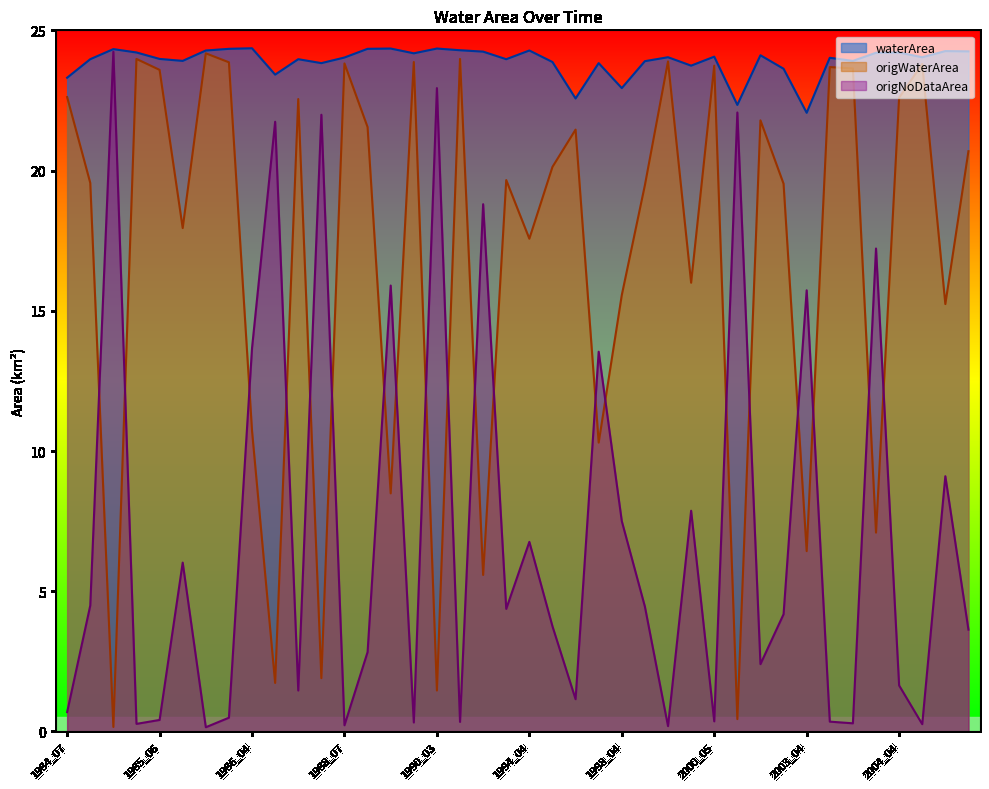

Reading right to left, transcribe all the data shown in this chart.

waterArea: 24.2	24.3	24.0	24.2	24.2	23.9	24.0	22.1	23.6	24.1	22.3	24.1	23.7	24.0	23.9	22.9	23.8	22.6	23.9	24.3	24.0	24.2	24.3	24.4	24.2	24.4	24.3	24.0	23.8	24.0	23.4	24.4	24.3	24.3	23.9	24.0	24.2	24.3	24.0	23.3
origWaterArea: 20.7	15.2	23.8	22.6	7.1	23.6	23.7	6.4	19.5	21.8	0.4	23.7	16.0	23.9	19.5	15.6	10.3	21.5	20.1	17.6	19.7	5.6	24.0	1.5	23.9	8.5	21.6	23.8	1.9	22.6	1.7	10.7	23.9	24.2	17.9	23.6	24.0	0.2	19.6	22.6
origNoDataArea: 3.6	9.1	0.3	1.6	17.2	0.3	0.3	15.7	4.2	2.4	22.1	0.4	7.9	0.2	4.5	7.5	13.5	1.1	3.8	6.8	4.4	18.8	0.3	22.9	0.3	15.9	2.8	0.2	22.0	1.5	21.7	13.7	0.5	0.1	6.0	0.4	0.3	24.2	4.5	0.7